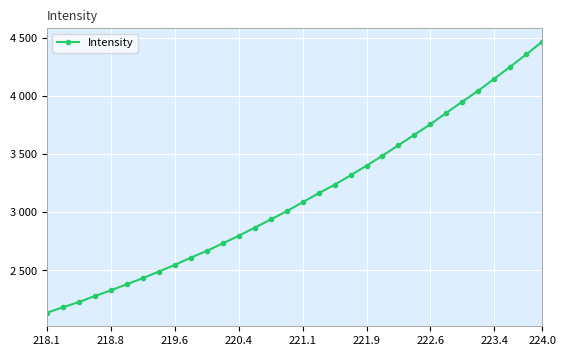

What is the average value?

3137.8